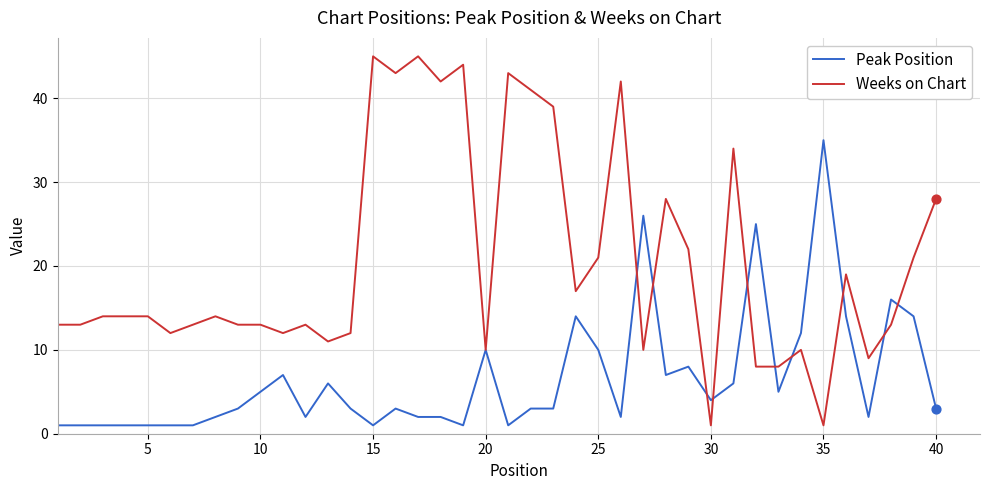

What are all the series names shown in the legend?

Peak Position, Weeks on Chart